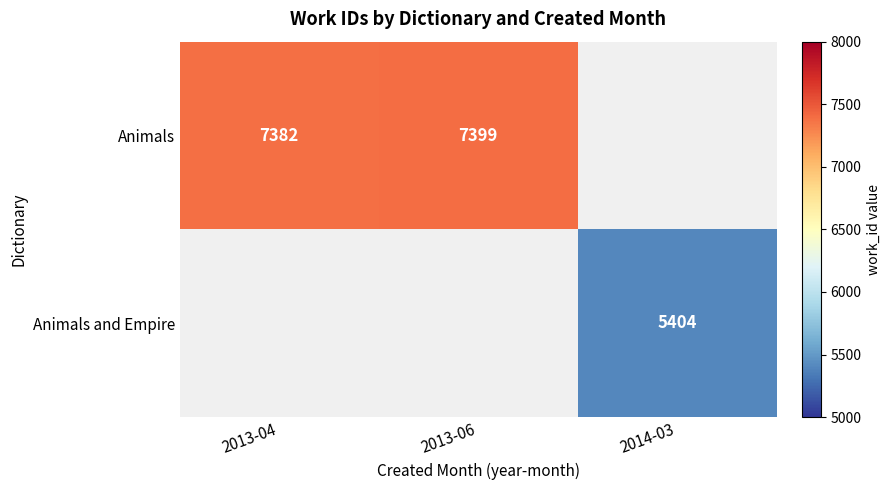

At how many categories does at least one series exceed 4535?

3